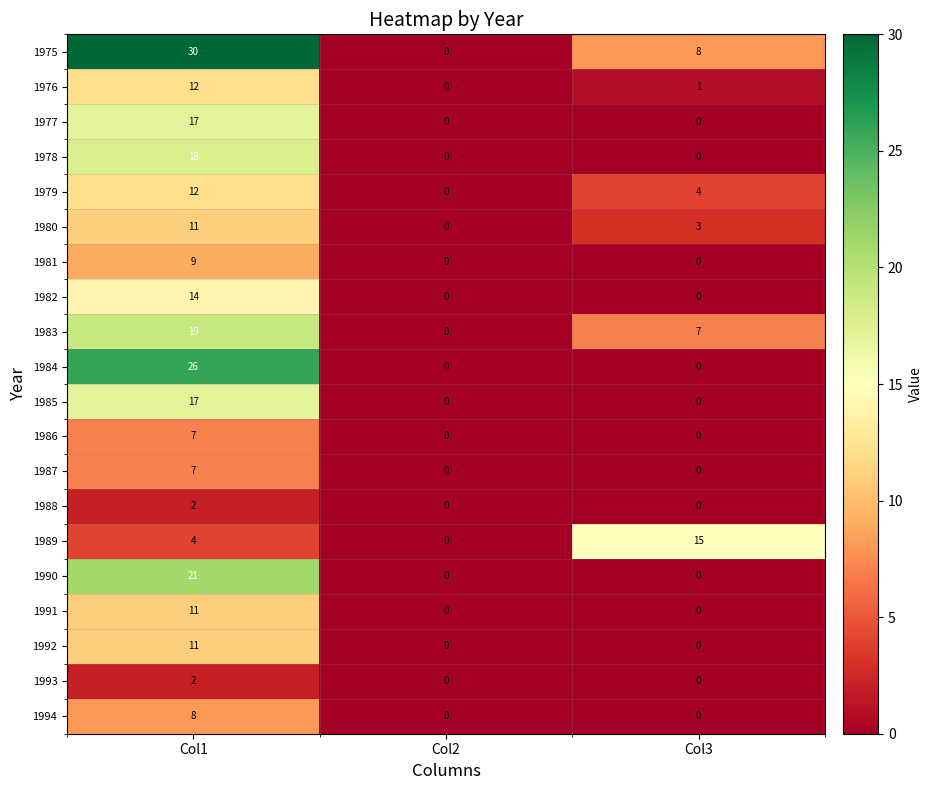

Which series changed the most between Col1 and Col2?

1975